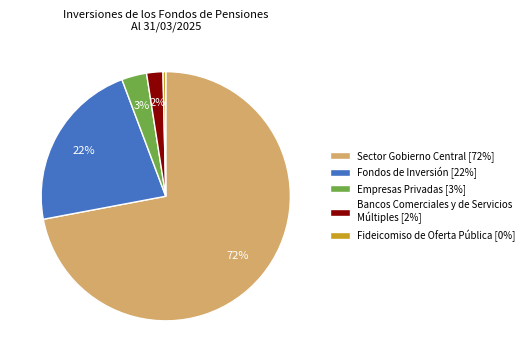

How many slices are in this pie chart?

5